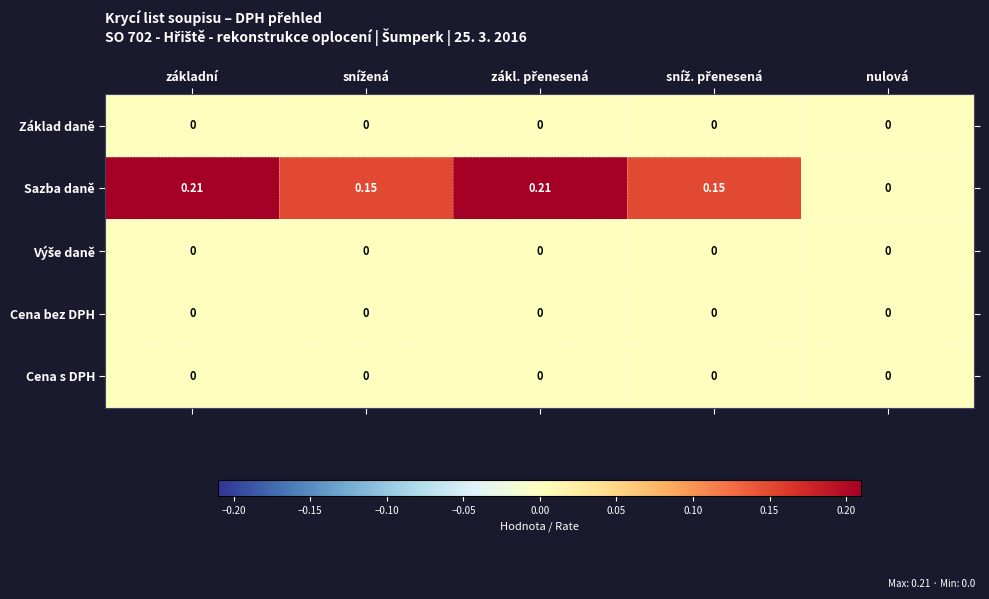

Which series has the largest total across all categories?

Sazba daně